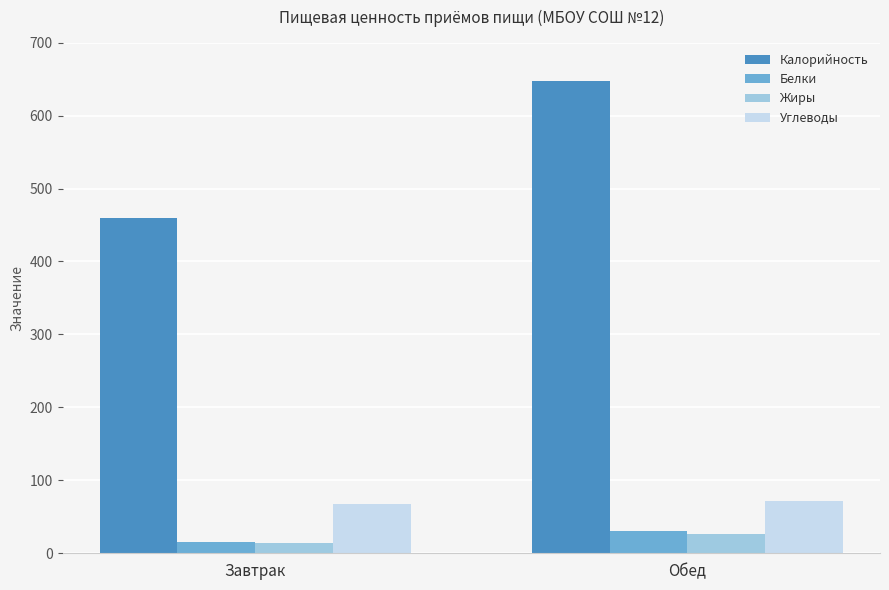

Count the Калорийность values in the range 459 to 648.

2